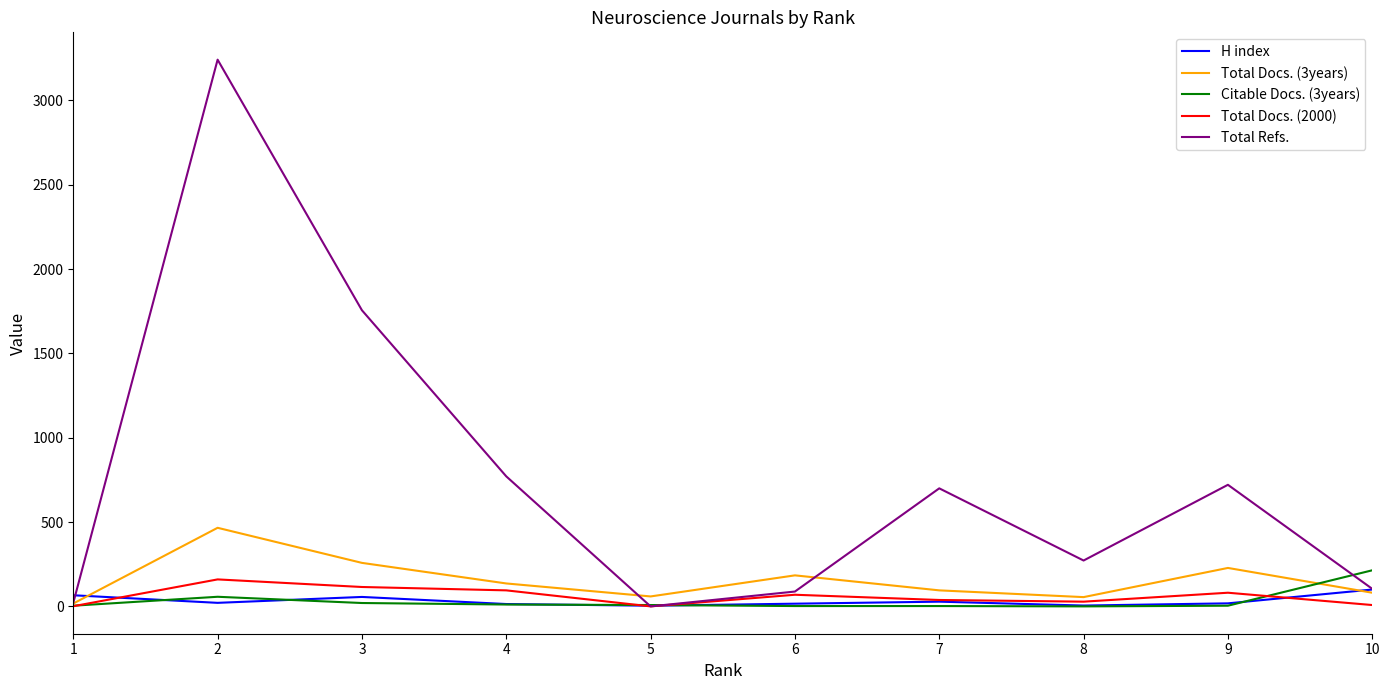

Is the value of Citable Docs. (3years) at 4 greater than the value of Total Docs. (2000) at 4?

No